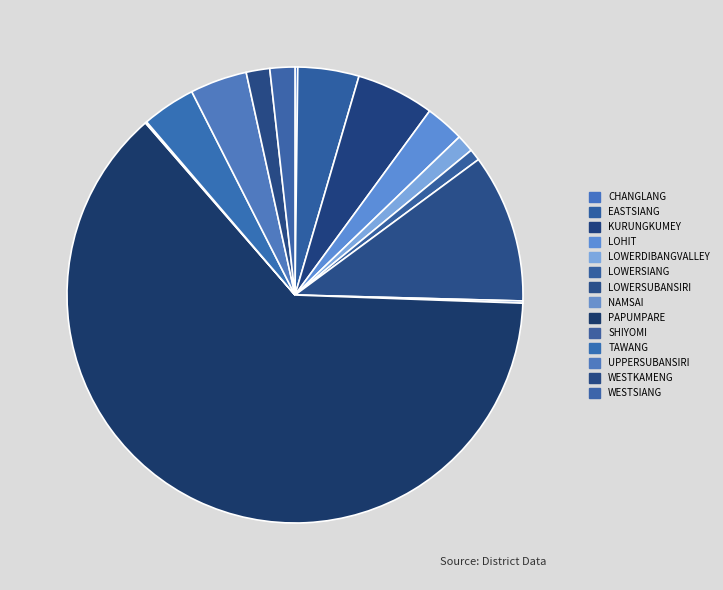

Is it true that PAPUMPARE is 63% of the pie?

True